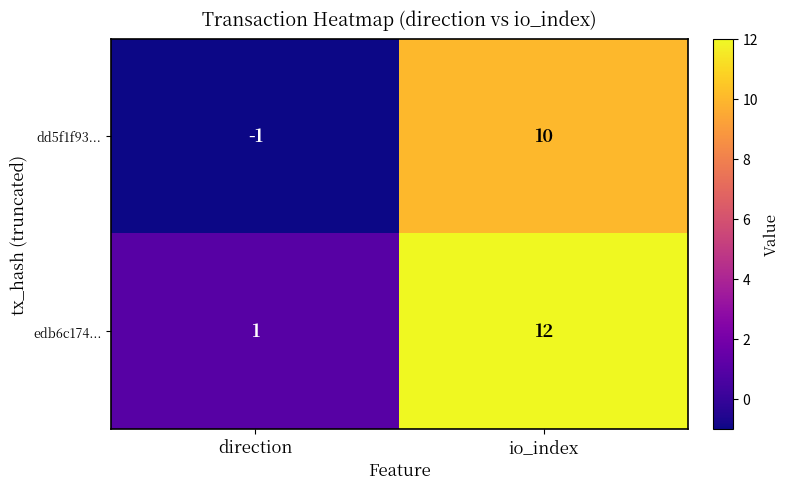

At direction, list the series in order from largest to smallest.

edb6c174..., dd5f1f93...